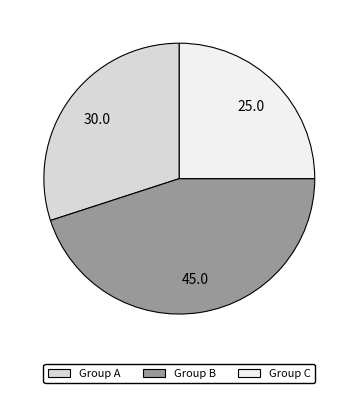

Count the number of slices in the pie.

3